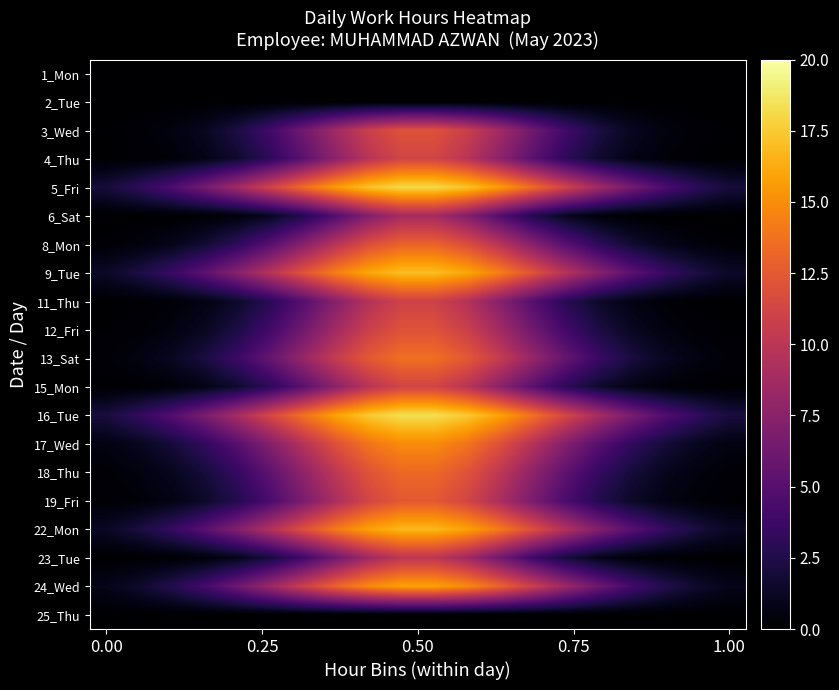

Count the number of data series in this chart.

20